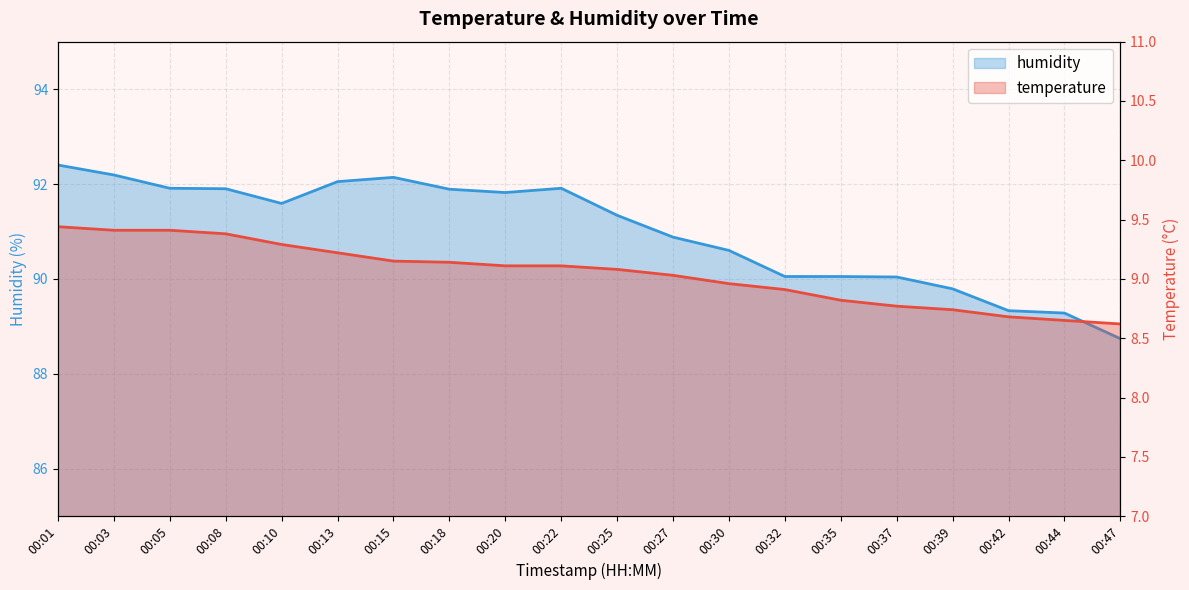

The value of humidity at 00:44 is 89.3. True or false?

True